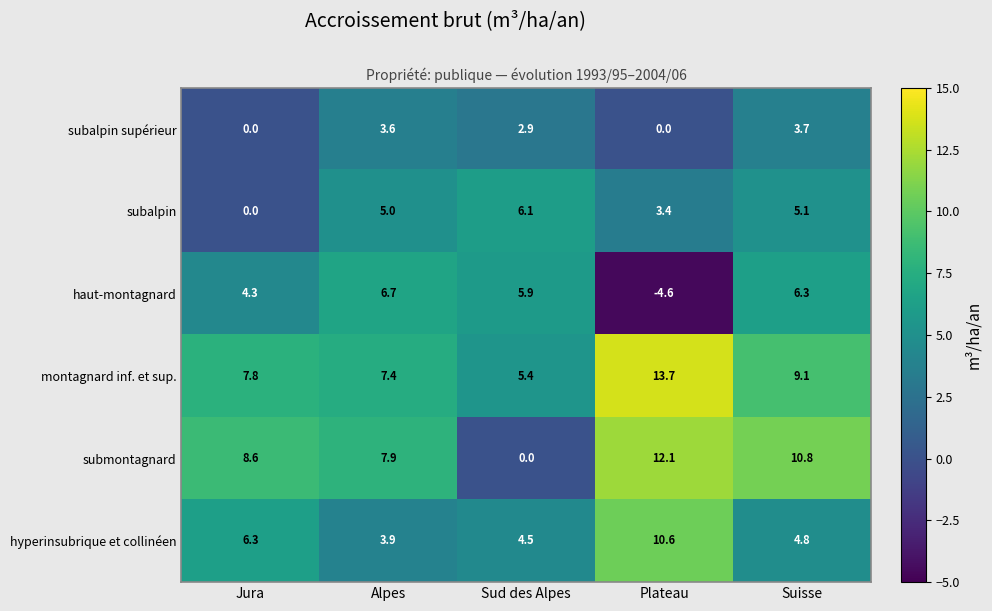

Where is montagnard inf. et sup. nearest to the value 9?

Suisse